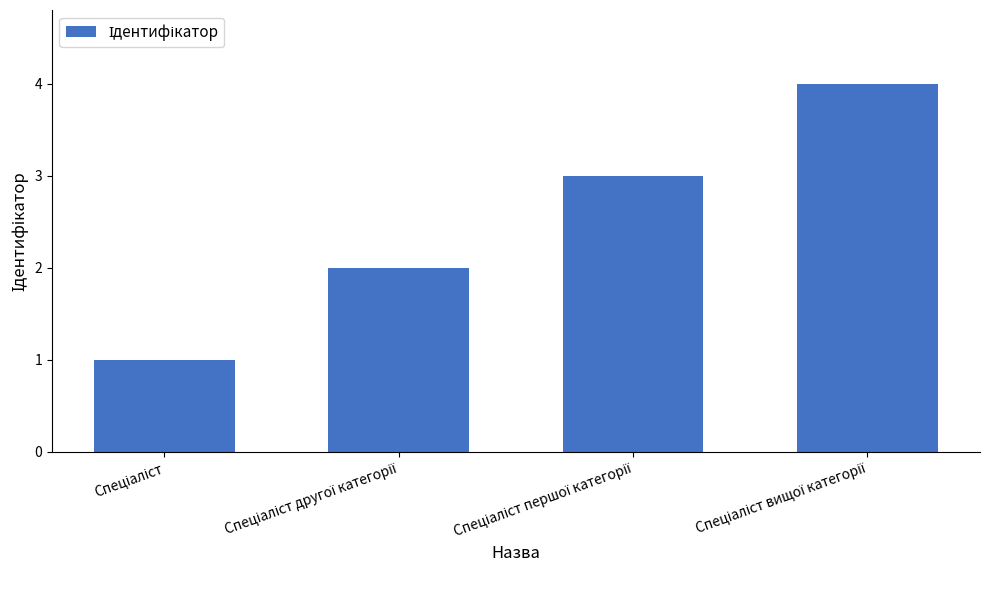

What is the difference between the maximum and minimum values?

3